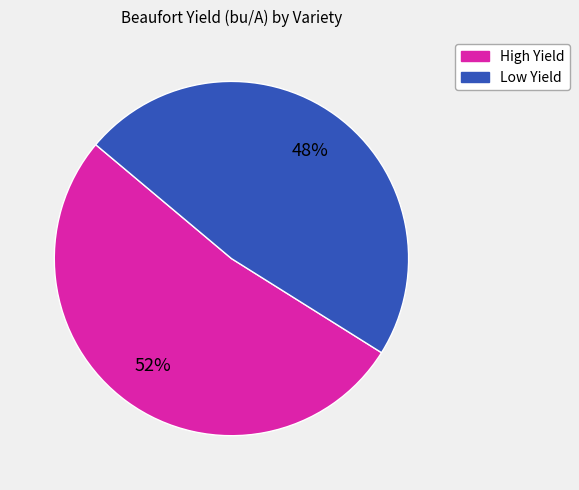

To the nearest percent, what is the difference between the largest and smallest slice percentages?

4%